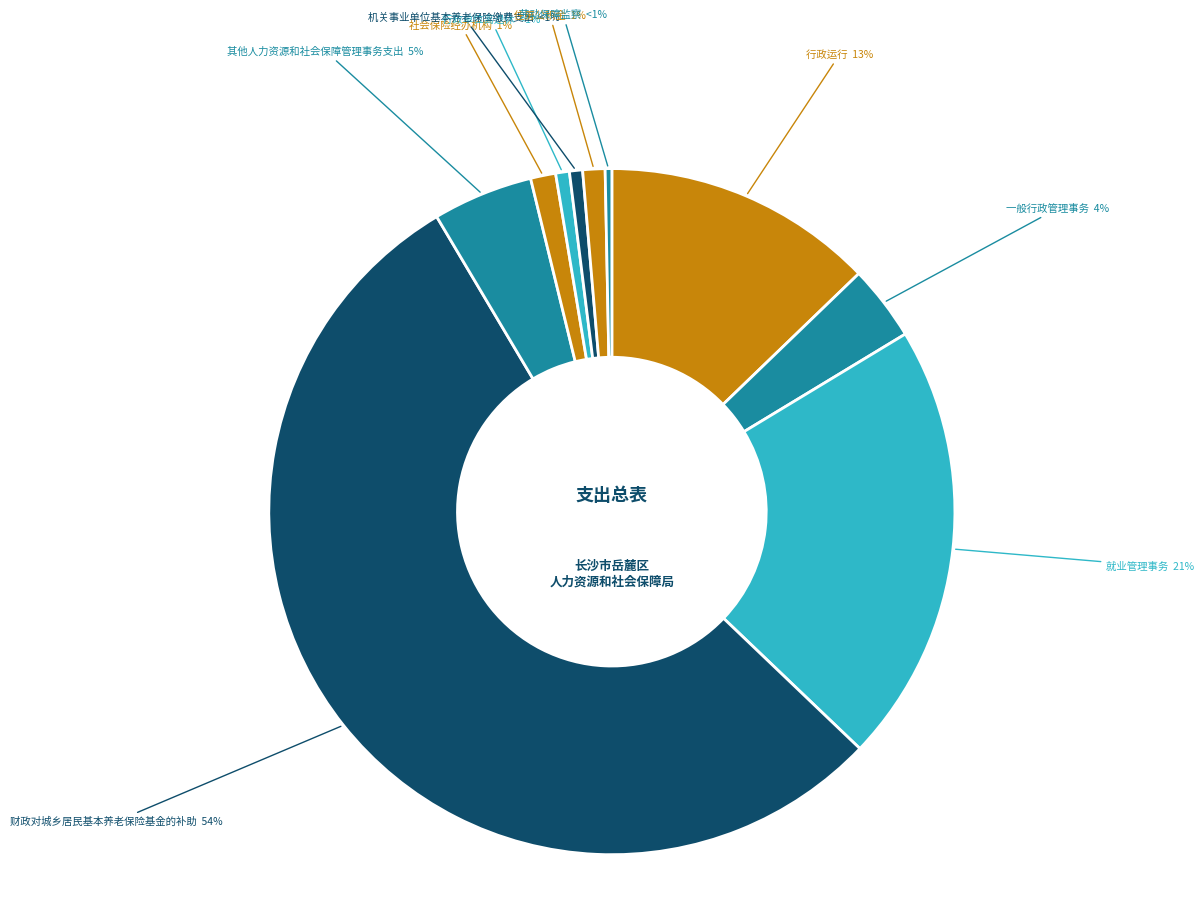

What portion of the pie excludes 一般行政管理事务?

96.5%